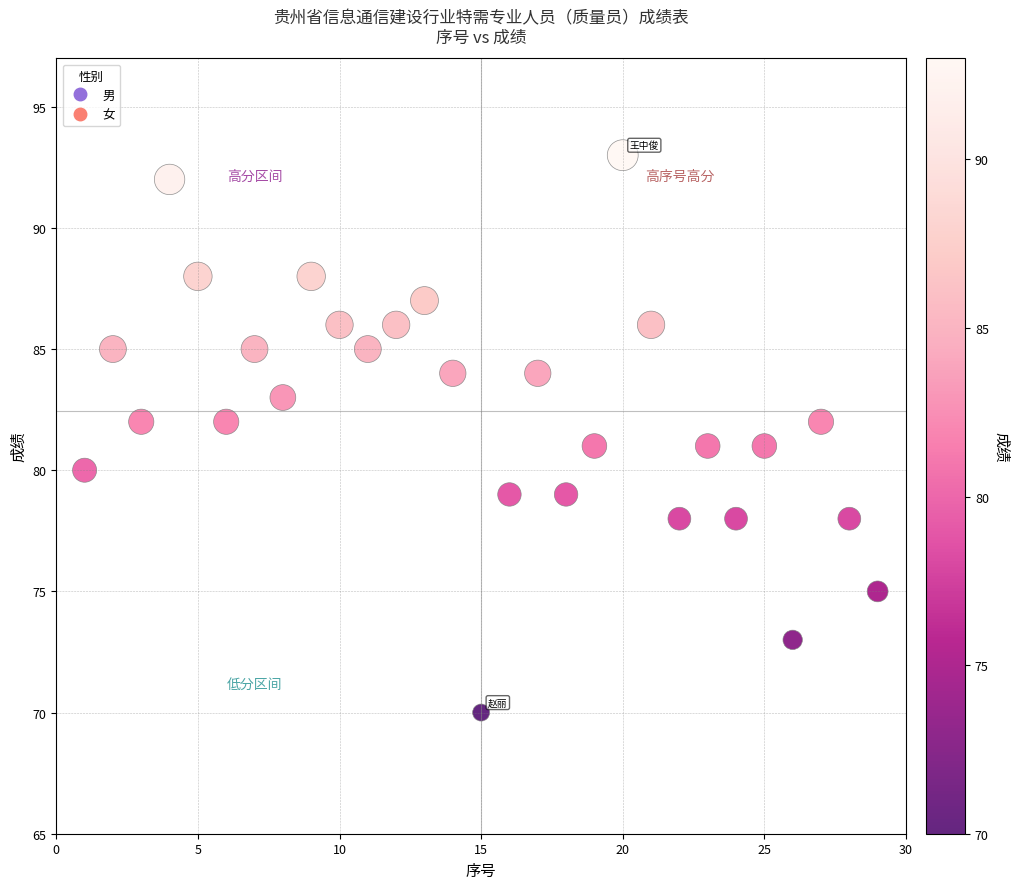

What is the range of Y values (max minus min)?

23